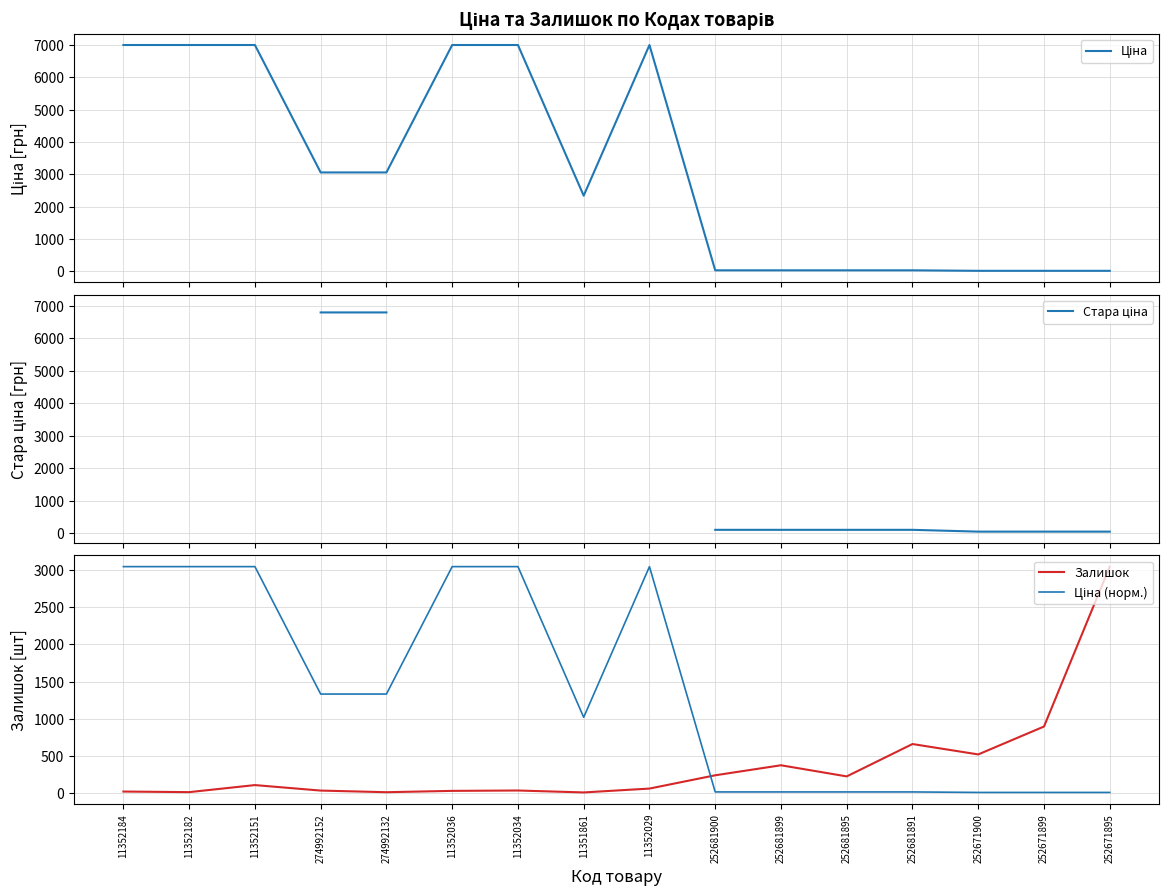

Which category has the lowest value in the Ціна (норм.) series?

252671900